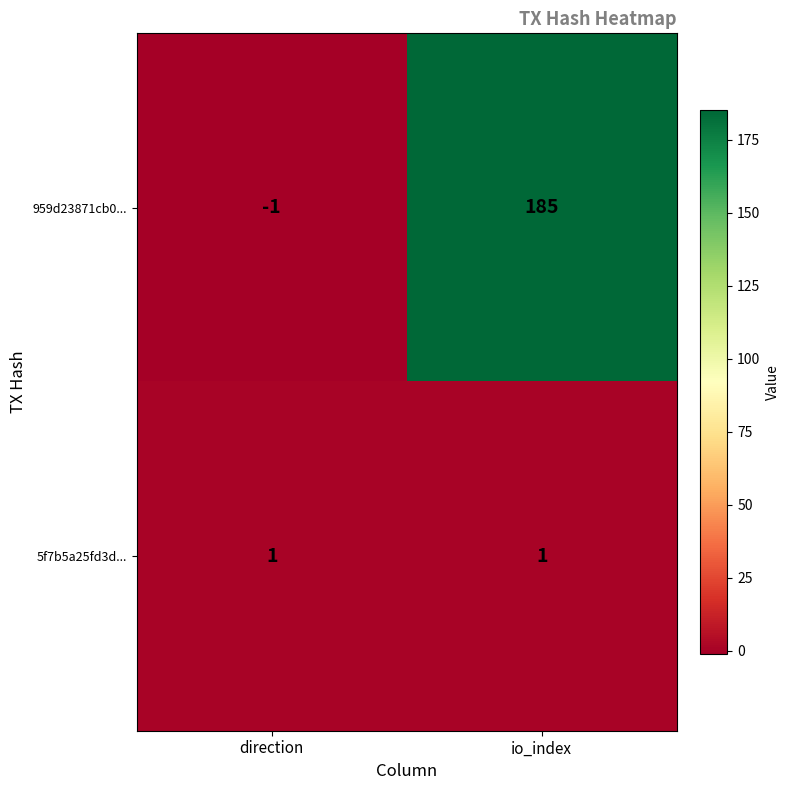

Is it true that 5f7b5a25fd3d... equals 1 at direction?

True